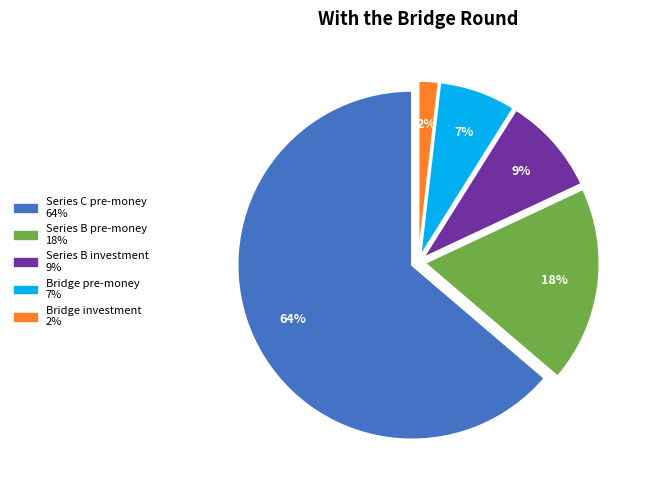

Which category has the smallest portion of the pie?

Bridge investment